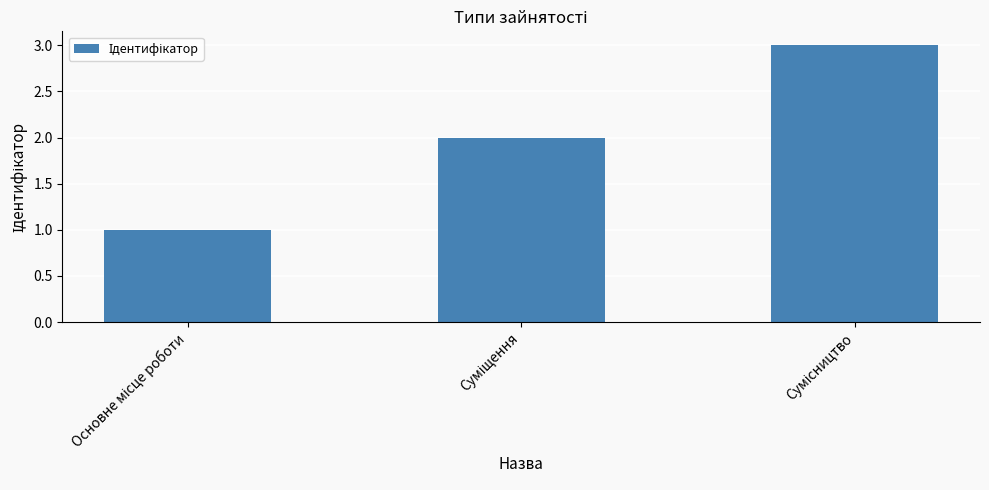

What is the sum of all values?

6